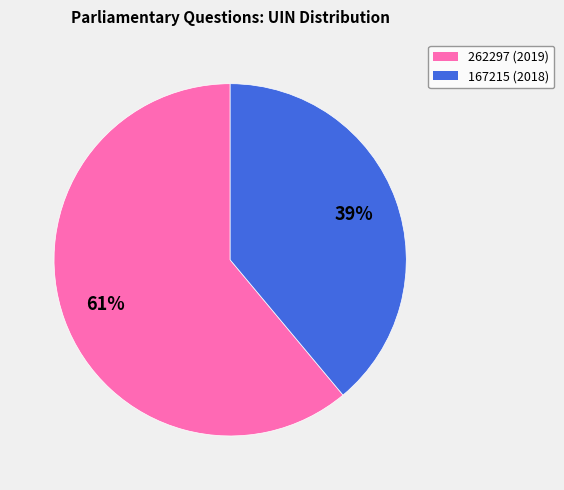

How many segments does this pie chart have?

2